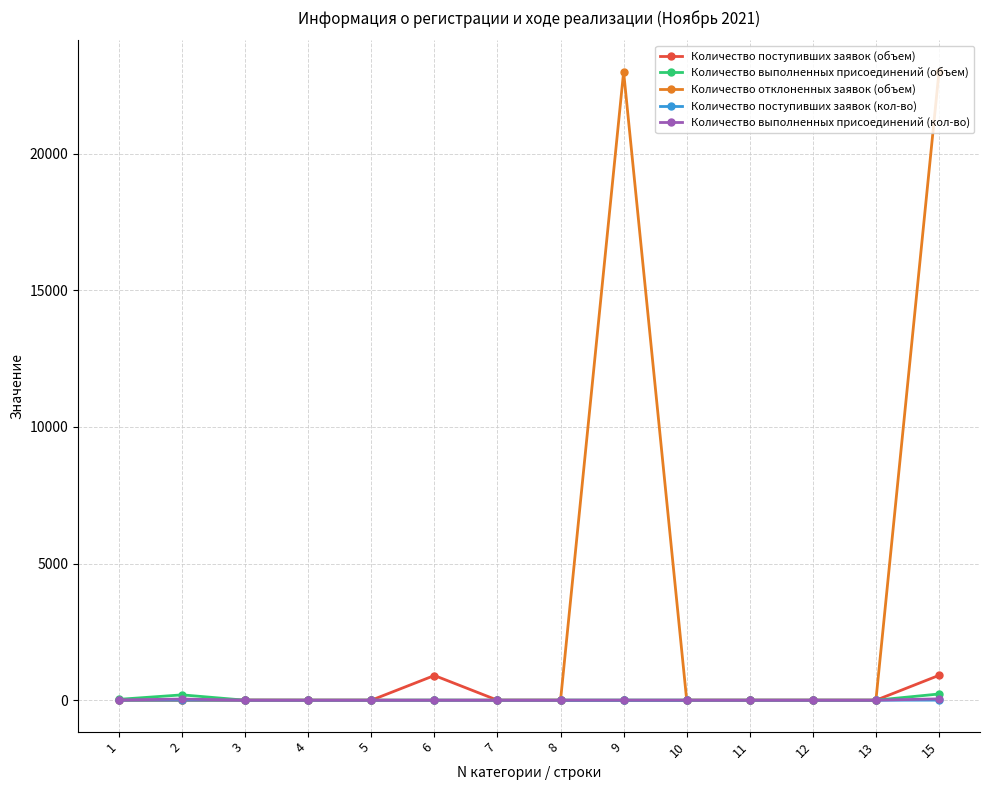

What is the sum of all Количество выполненных присоединений (кол-во) values?

100.0